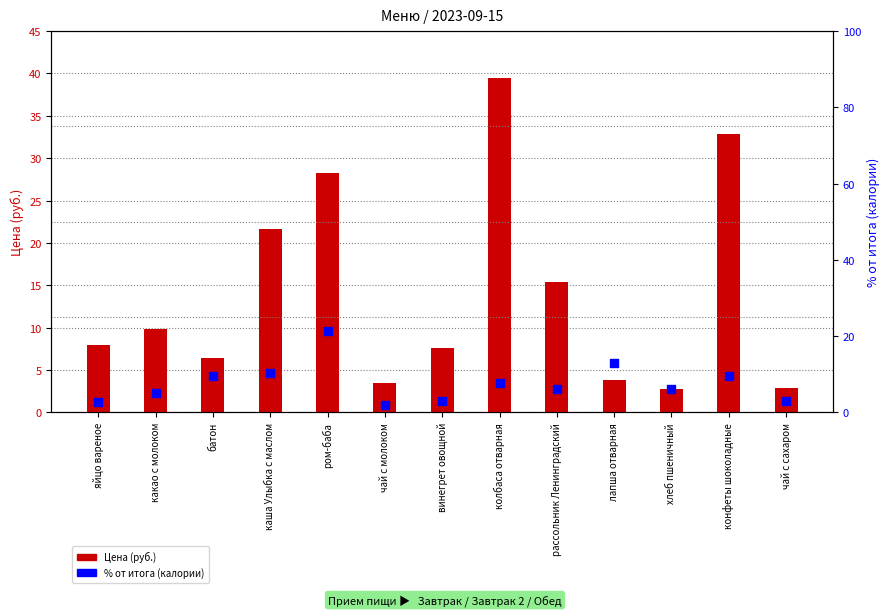

Which series contains the lowest Y value?

% от итога (калории)